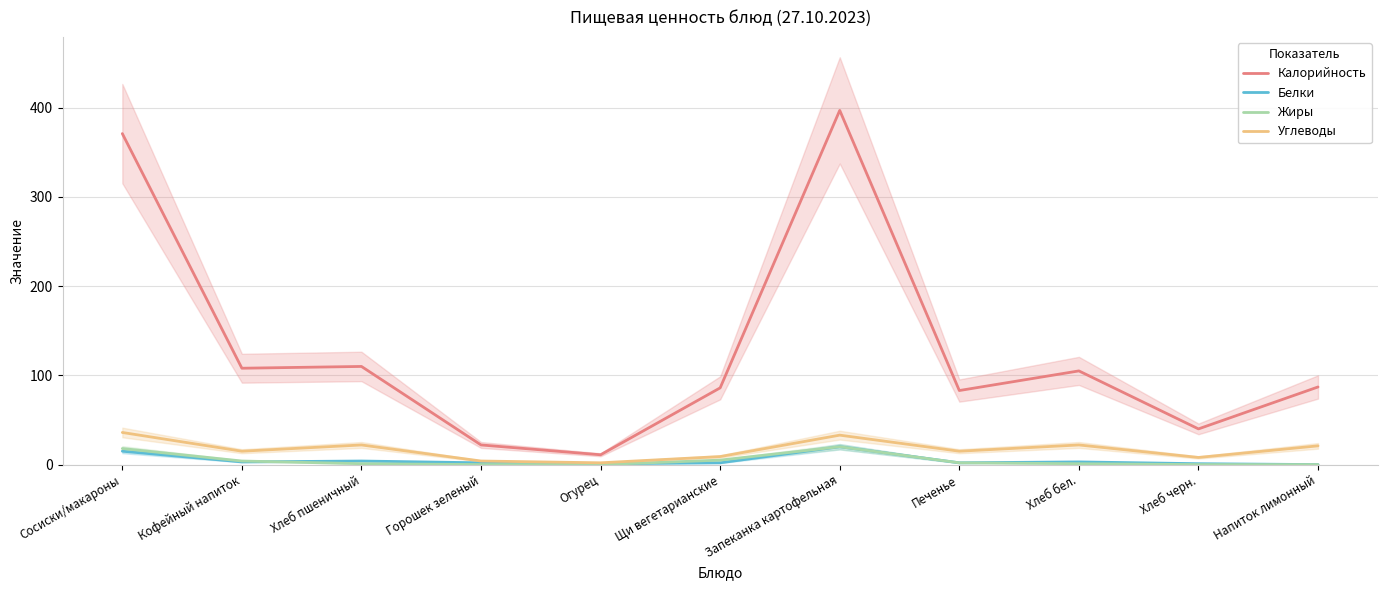

Where is the first local maximum for Калорийность?

Хлеб пшеничный